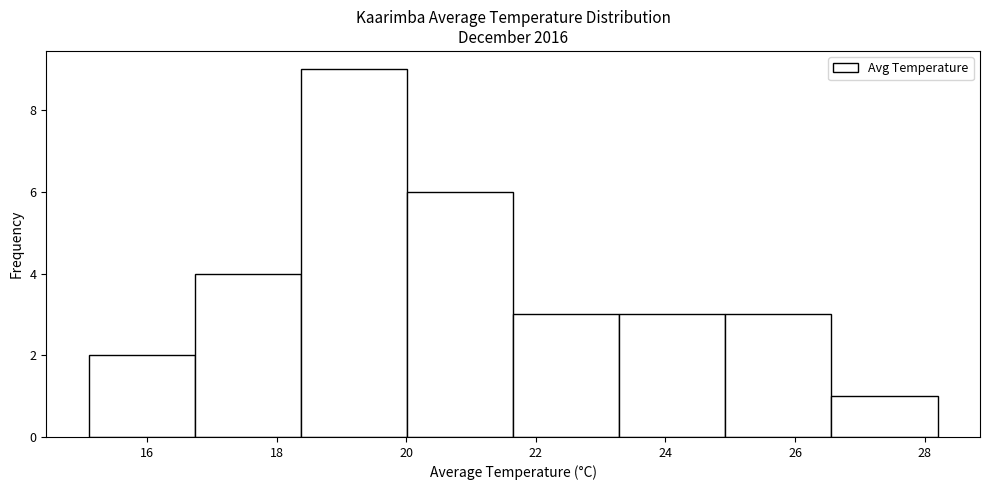

Reading left to right, transcribe this chart: for each bar, give the range it covers on the x-axis and its height. Neither the bar edges nor the heights are printed on the chart, so give them approximately, as read against the axes.

15.2 to 16.8: 2
16.8 to 18.4: 4
18.4 to 20.0: 9
20.0 to 21.6: 6
21.6 to 23.2: 3
23.2 to 25.0: 3
25.0 to 26.6: 3
26.6 to 28.2: 1